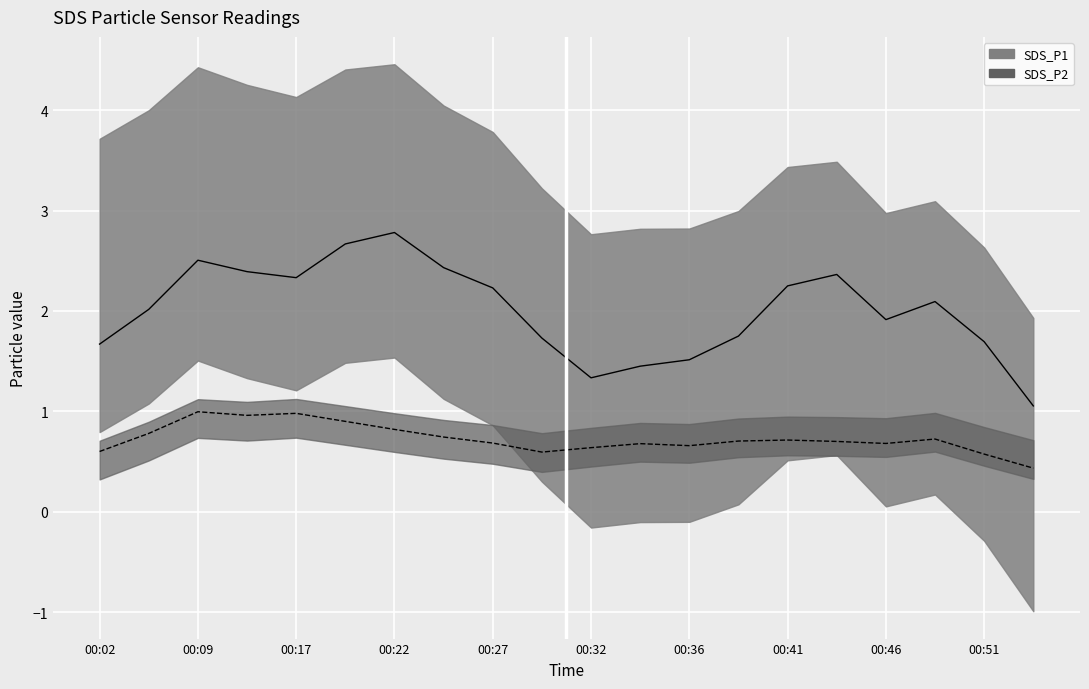

Rank the series by their average value, from highest to lowest.

SDS_P1, SDS_P2